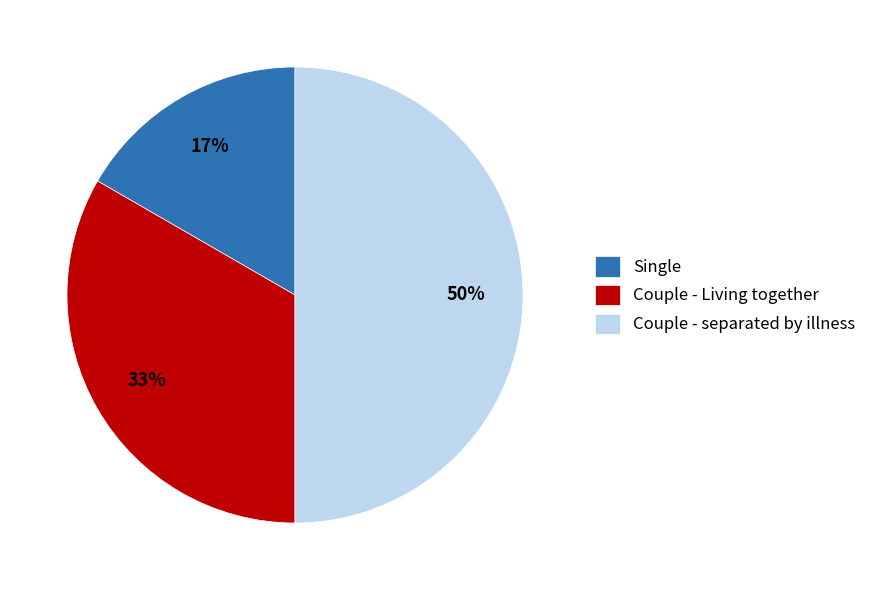

Rank the categories by value from highest to lowest.

Couple - separated by illness, Couple - Living together, Single